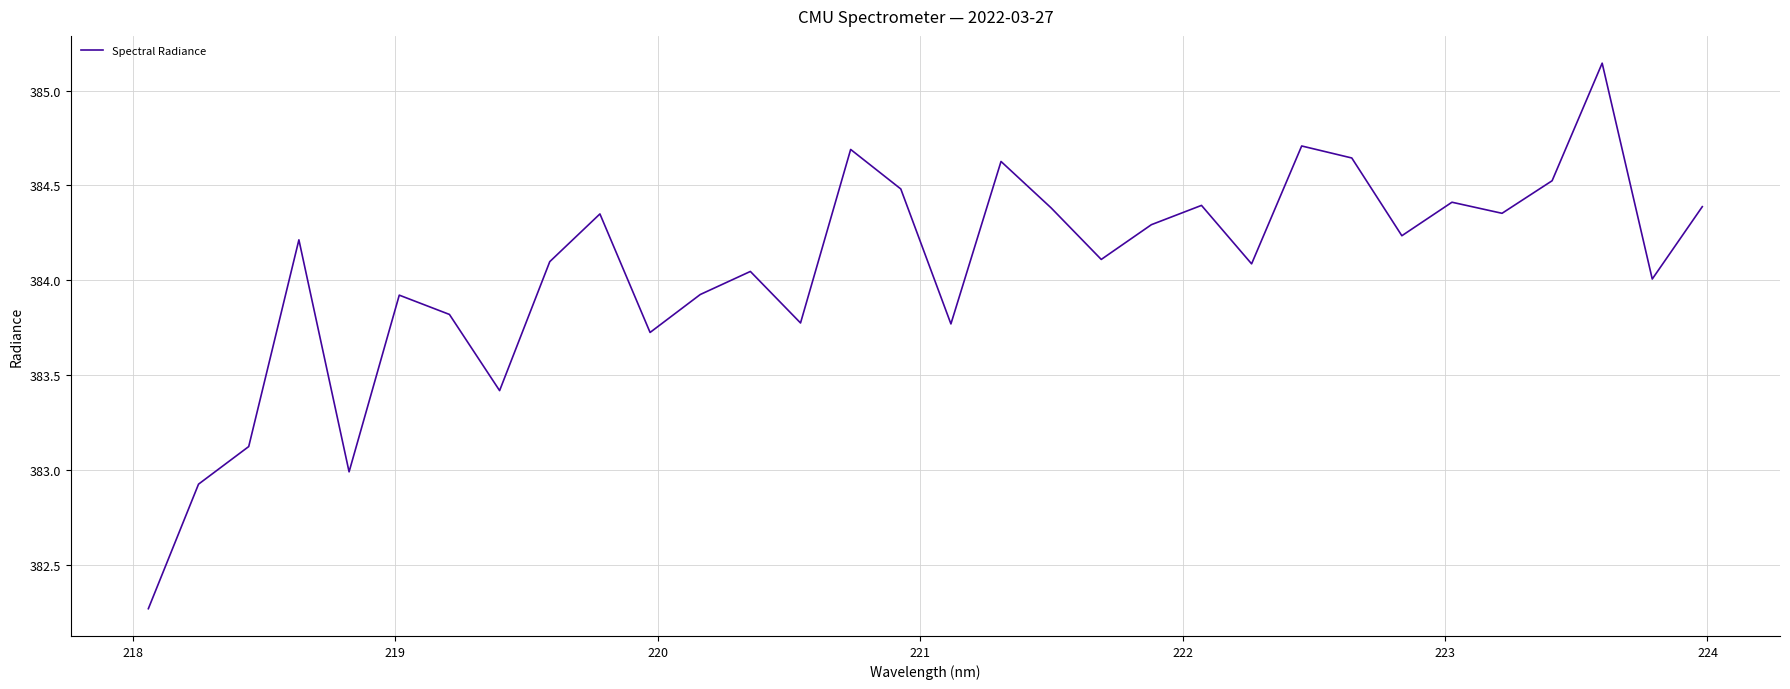

What is the difference between the maximum and minimum values?

2.9